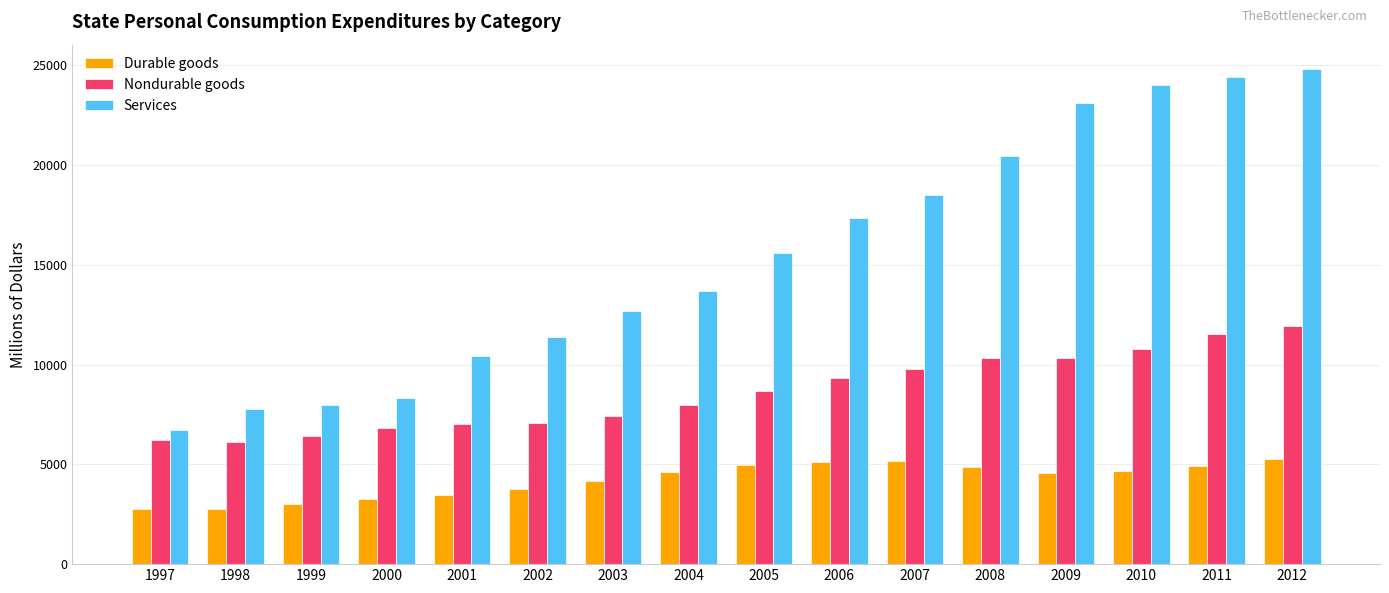

Which series has the largest total across all categories?

Services